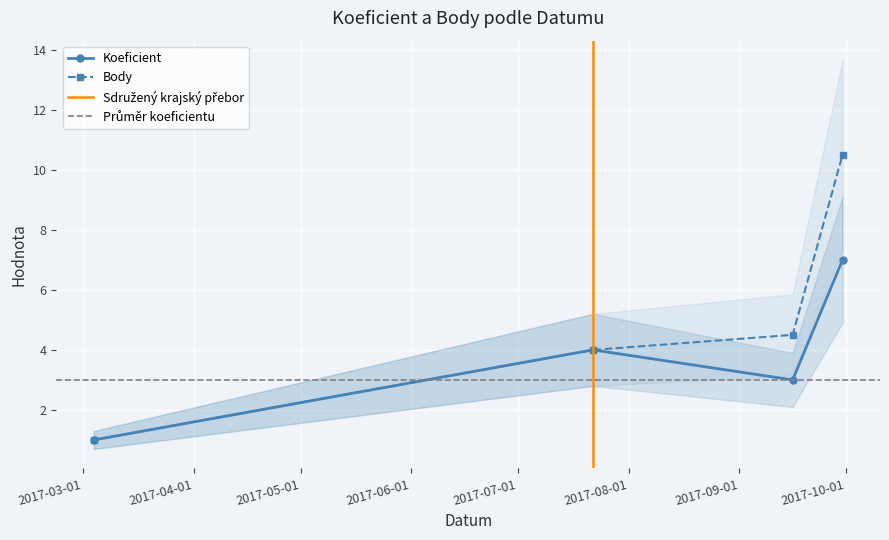

Which series has the largest total across all categories?

Body